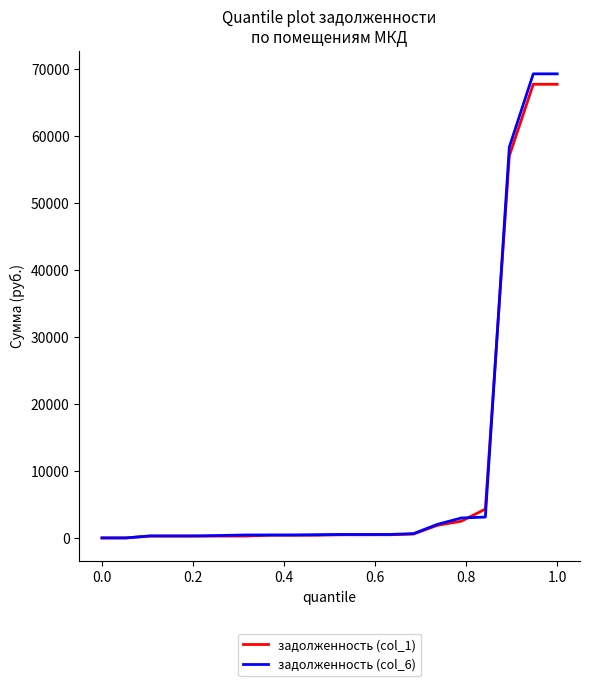

Count the number of categories in the chart.

20